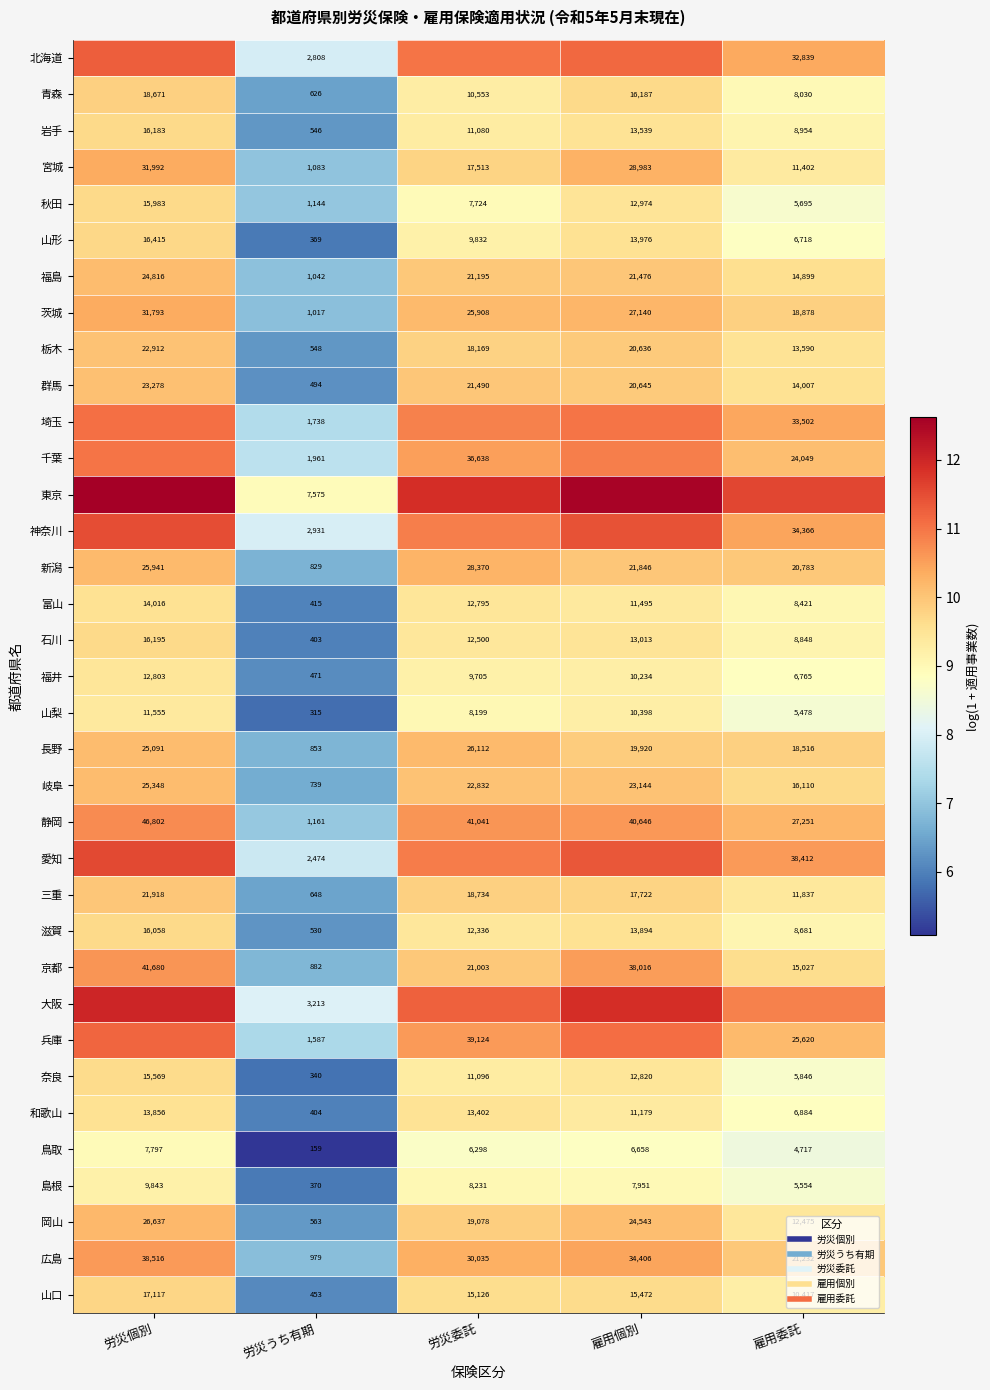

What is the total value across all series at 雇用委託?

334.4